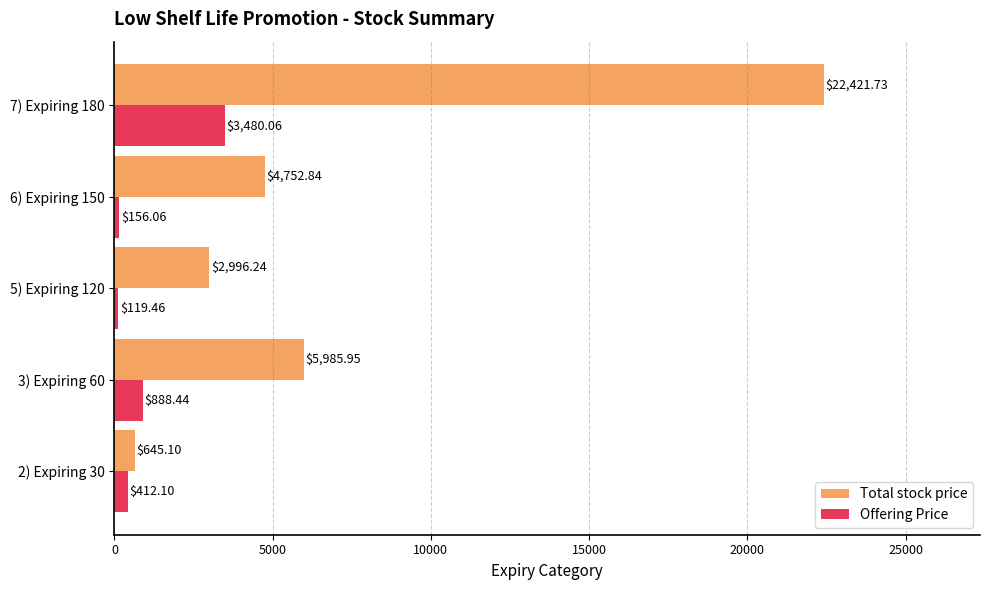

Rank the series at 7) Expiring 180 from lowest to highest value.

Offering Price, Total stock price